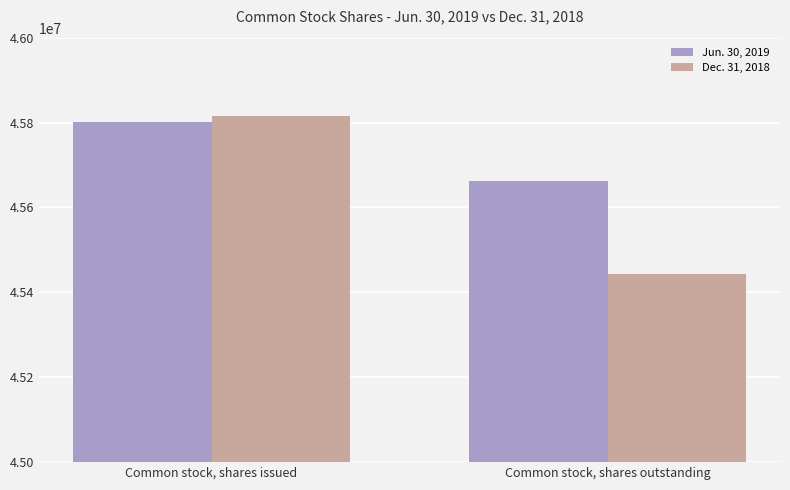

List the series in order of their peak value, highest first.

Dec. 31, 2018, Jun. 30, 2019